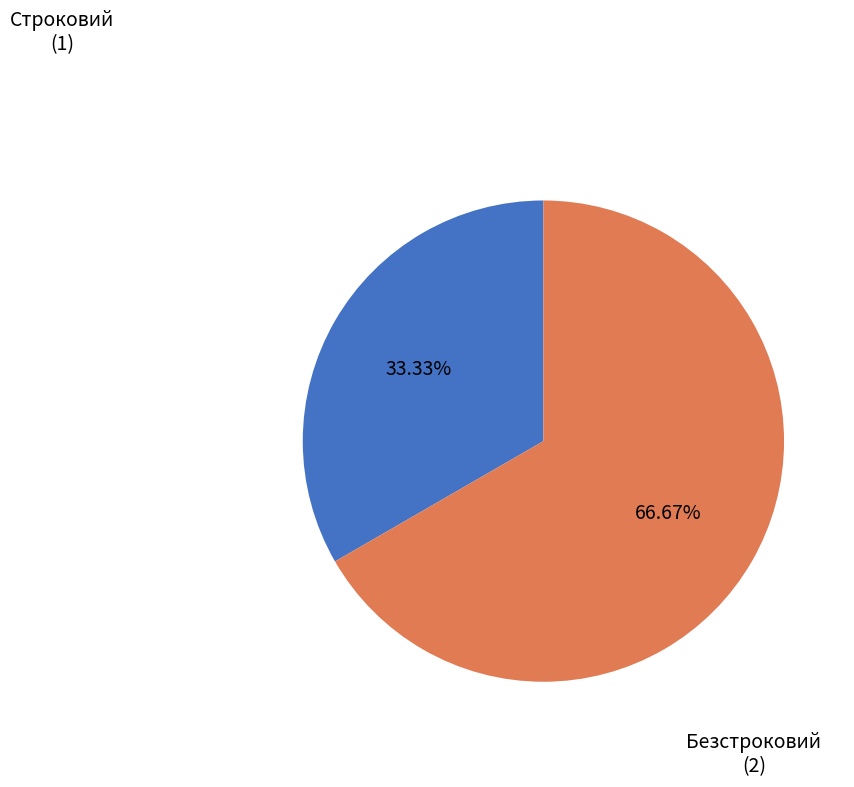

What is the smallest slice in the pie chart?

Строковий